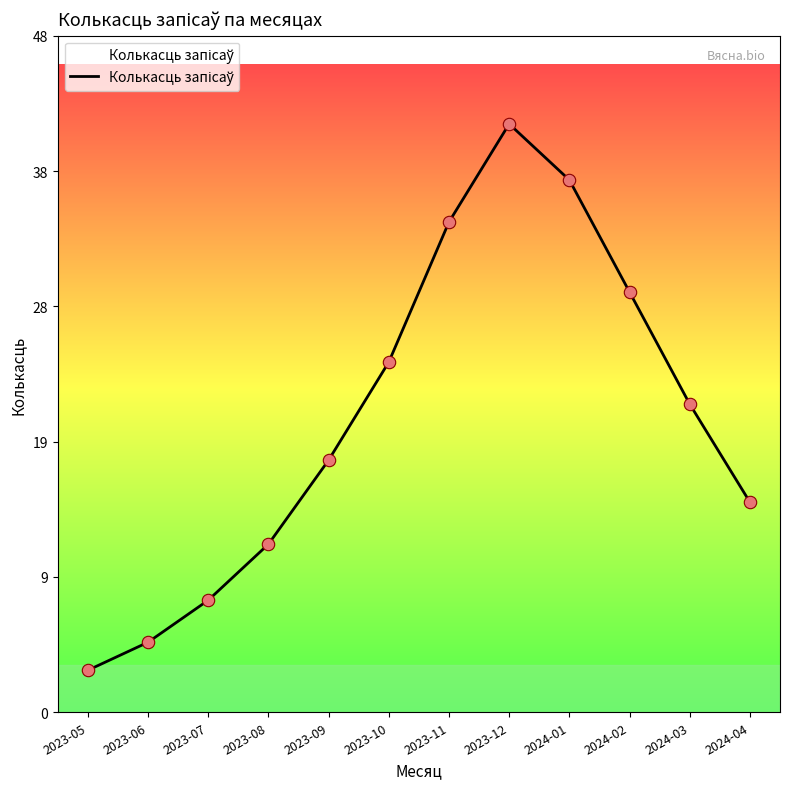

Does the chart have visible grid lines?

No